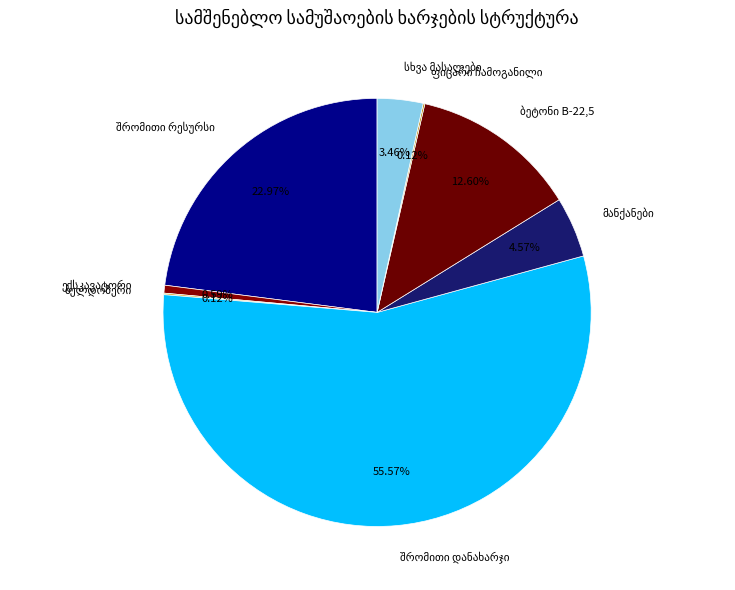

Does any single category account for the majority?

Yes